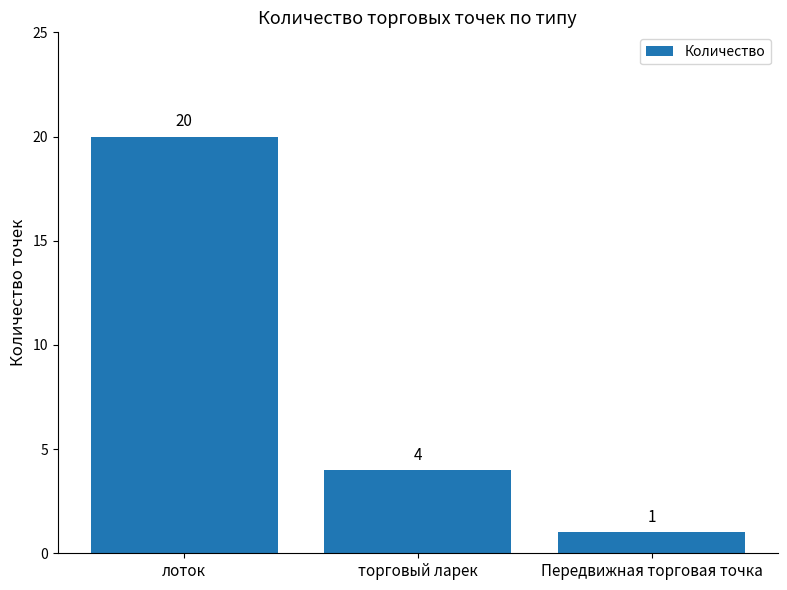

Where does the data first go above 4?

лоток